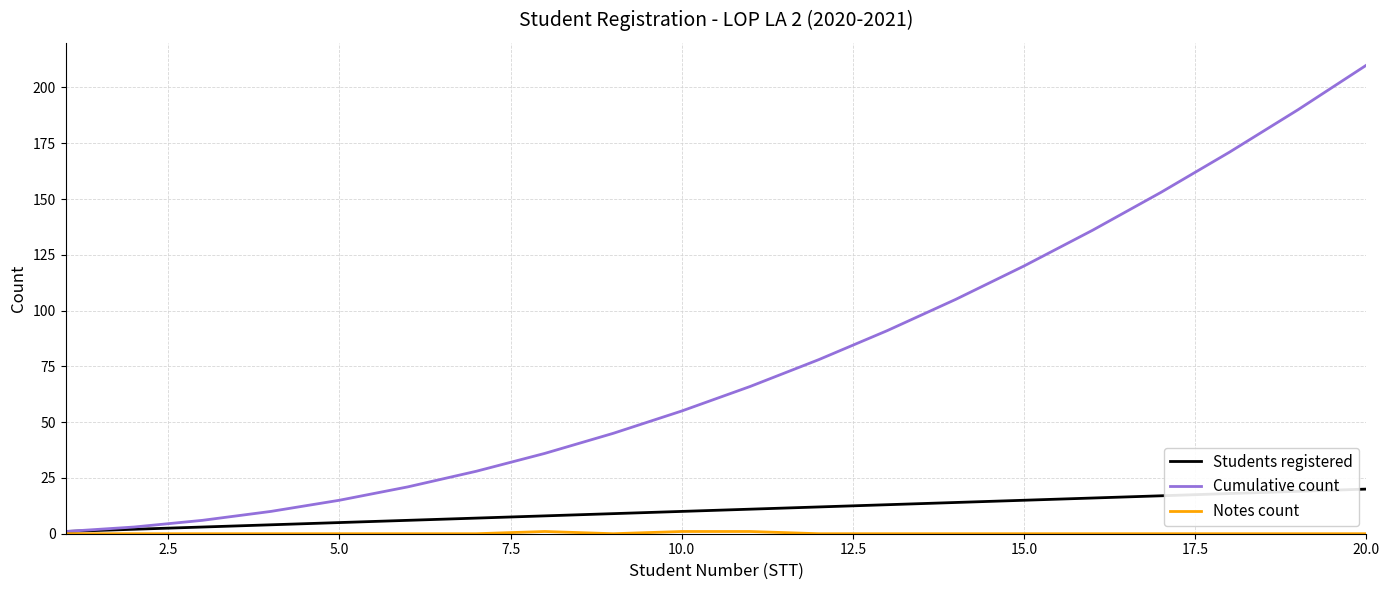

Which series has the largest total across all categories?

Cumulative count